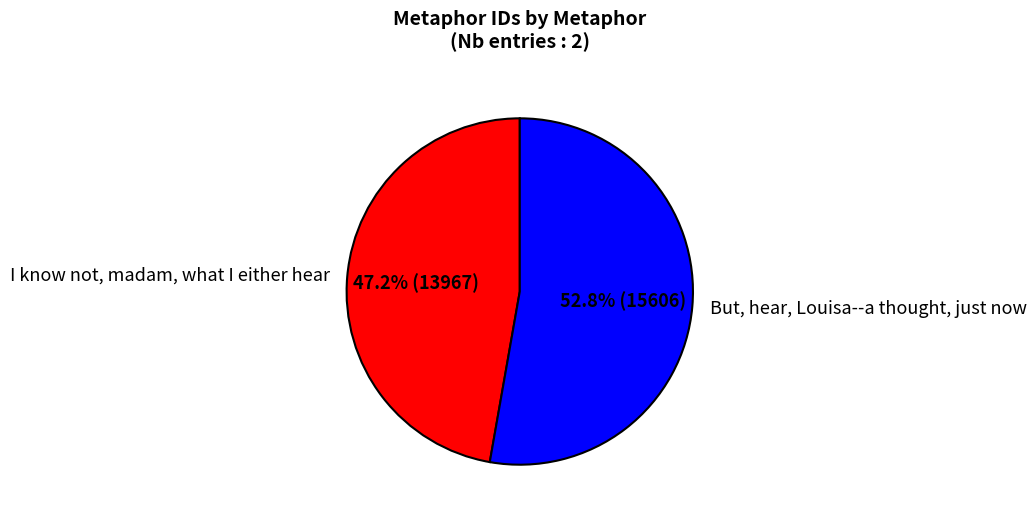

Which category has the biggest portion of the pie?

But, hear, Louisa--a thought, just now